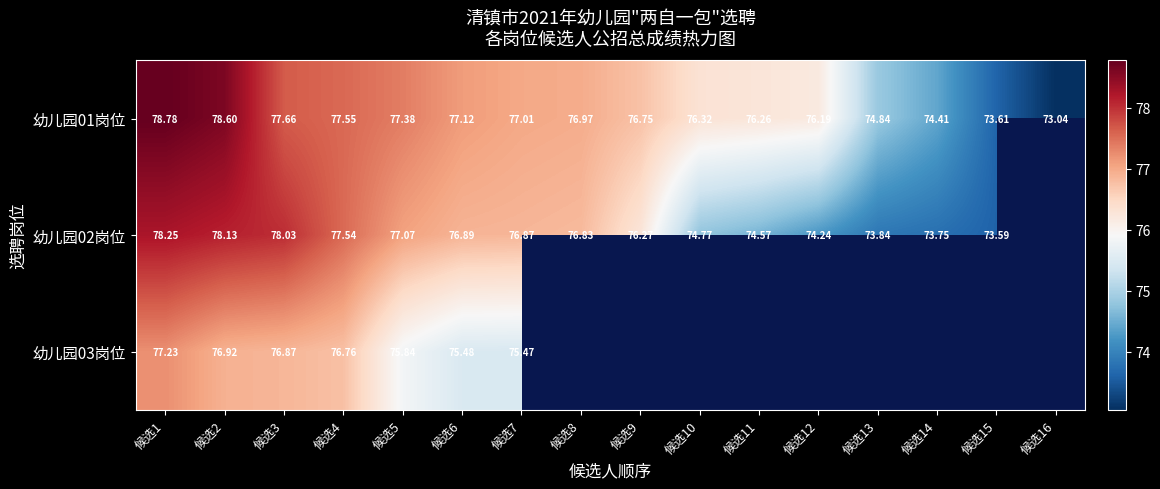

Which category has the highest value in the 幼儿园01岗位 series?

候选1